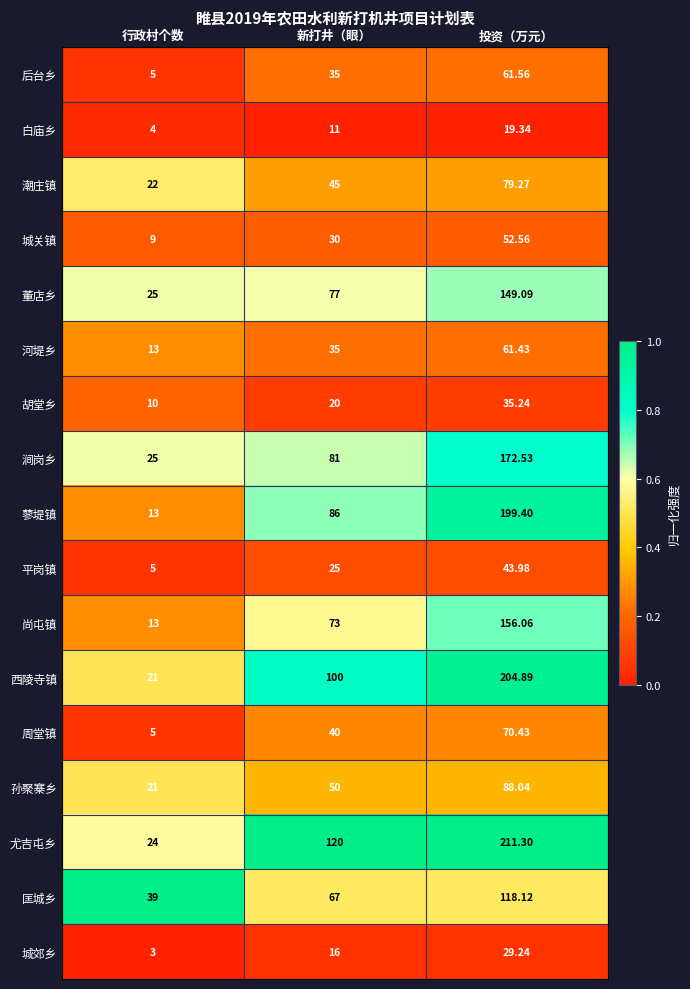

List the labels in order of 周堂镇 value, largest first.

投资（万元）, 新打井（眼）, 行政村个数